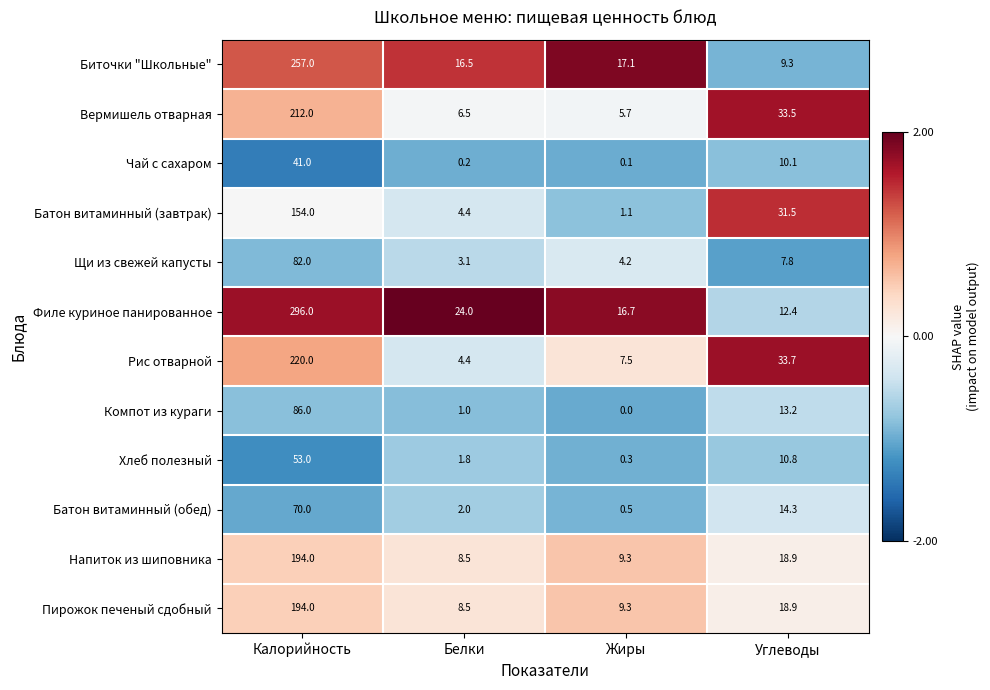

Where does the Батон витаминный (обед) series first go above 14?

Калорийность